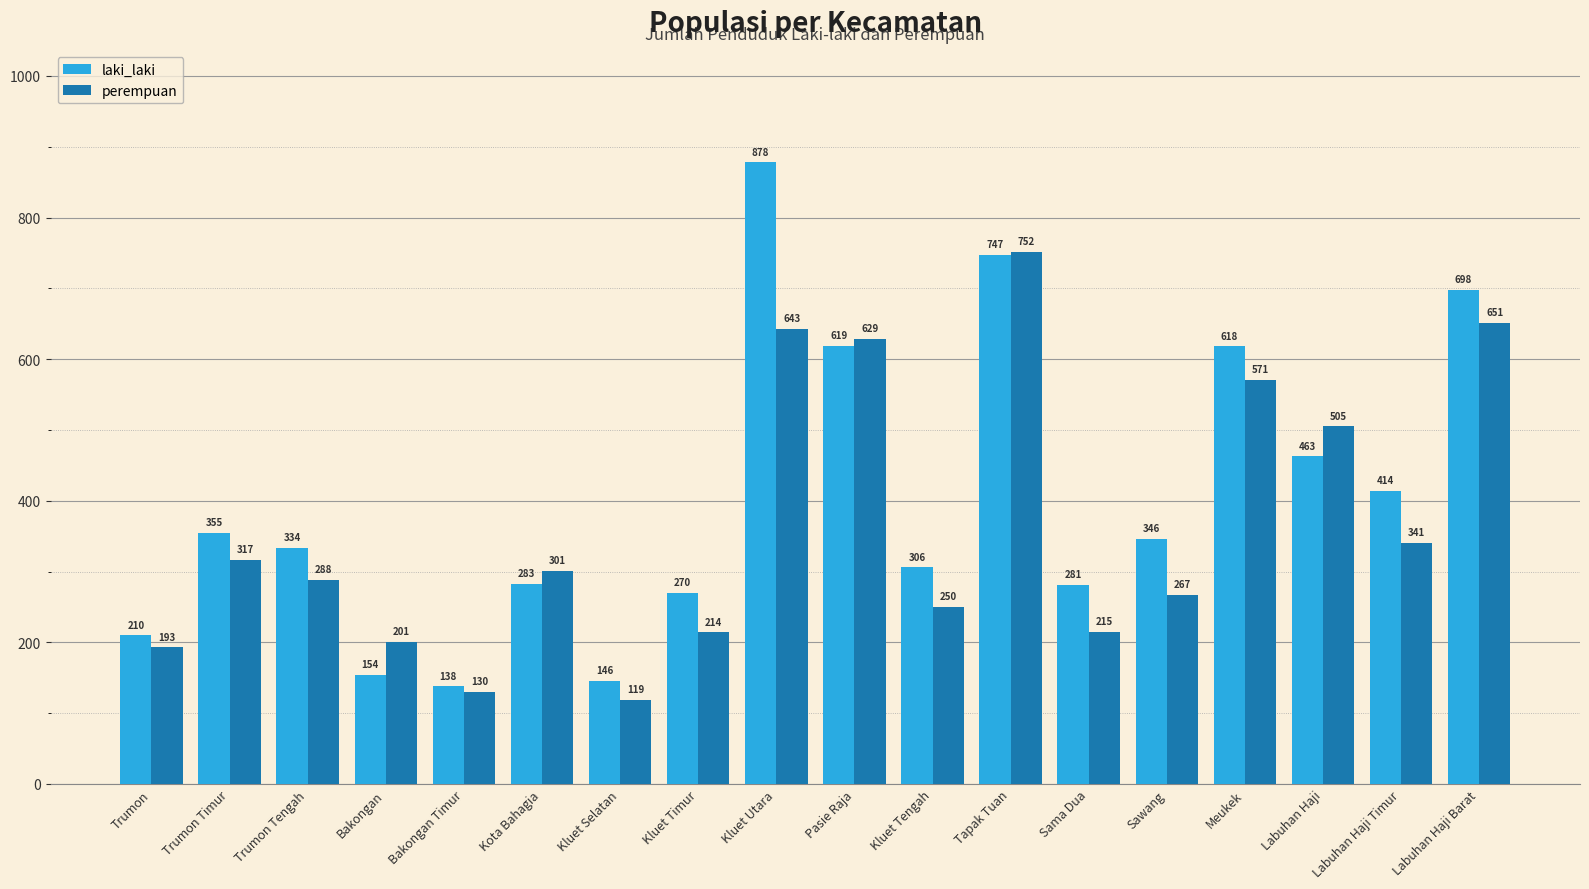

The laki_laki series shows 206 at Labuhan Haji Timur. True or false?

False